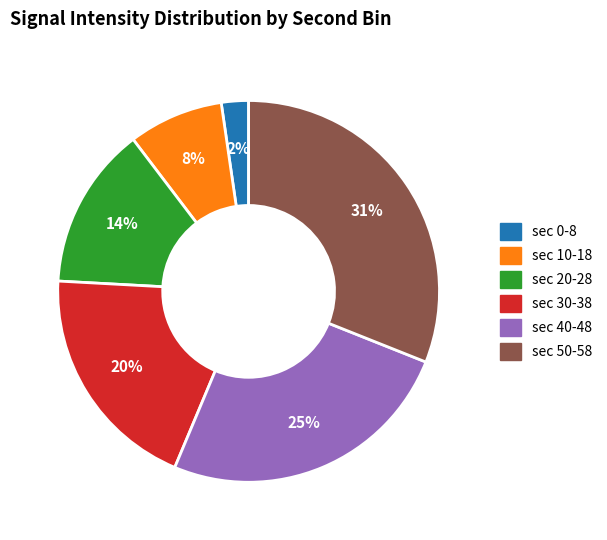

Is the sum of sec 20-28 and sec 0-8 greater than half?

No